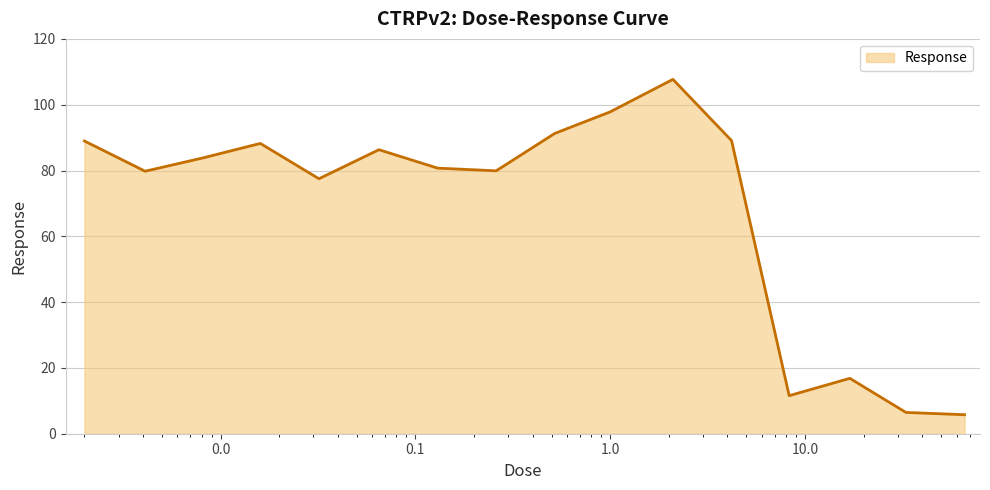

What is the difference between the maximum and minimum values?

101.9